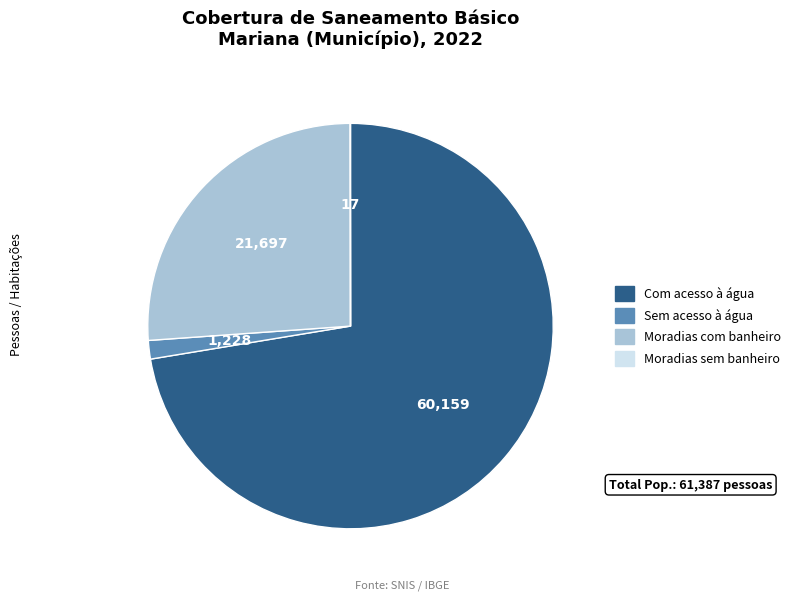

Is there any slice that represents more than half of the pie?

Yes